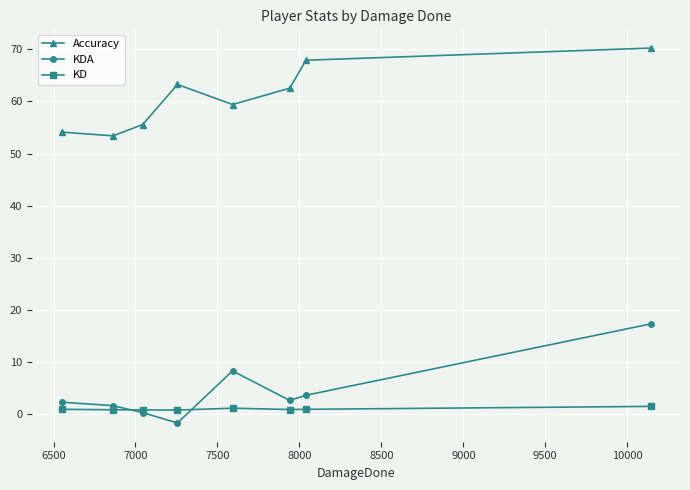

True or false: KD and Accuracy intersect in this chart.

False